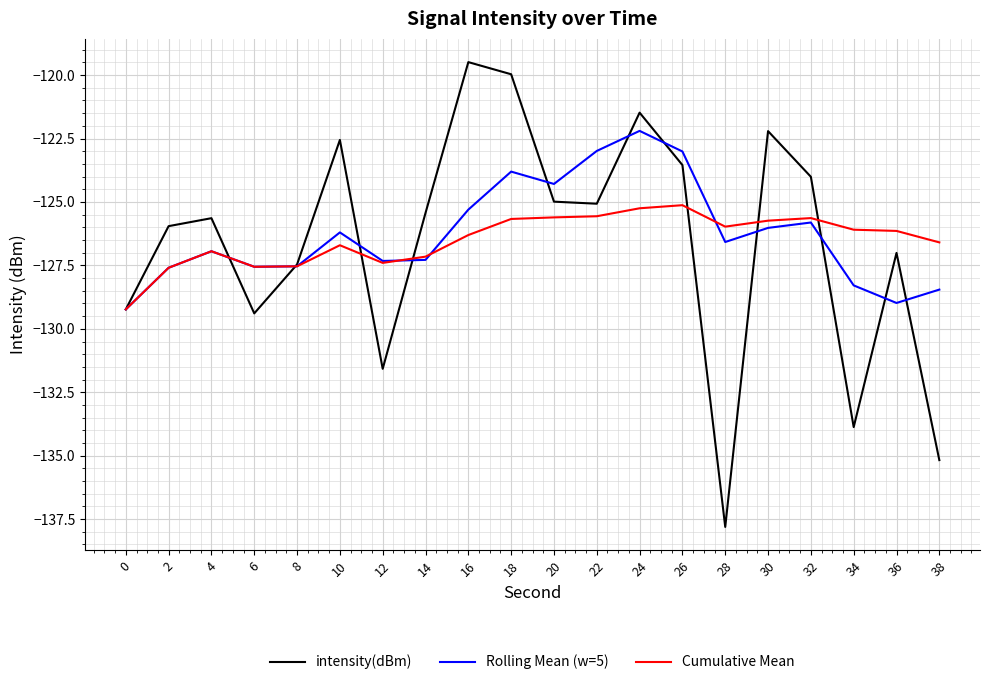

What are all the series names shown in the legend?

intensity(dBm), Rolling Mean (w=5), Cumulative Mean